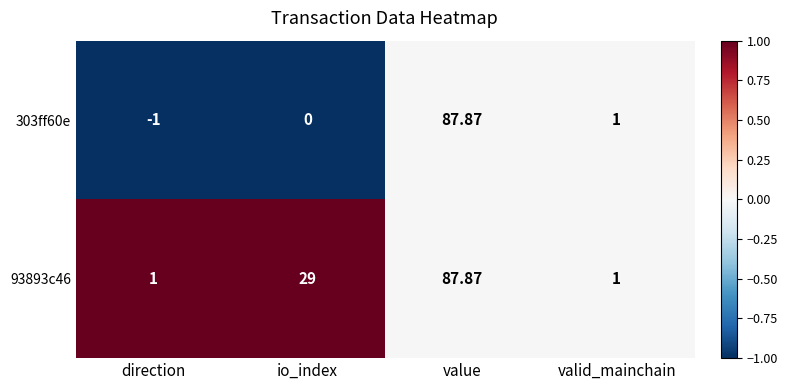

At which label does 303ff60e reach its peak?

value